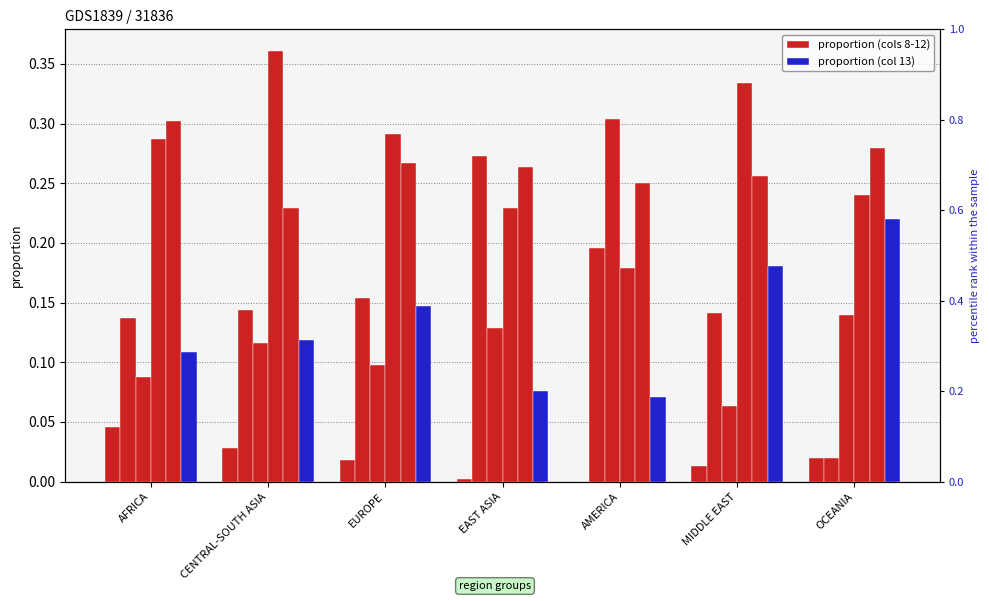

What is the sum of all 10 values?

0.9